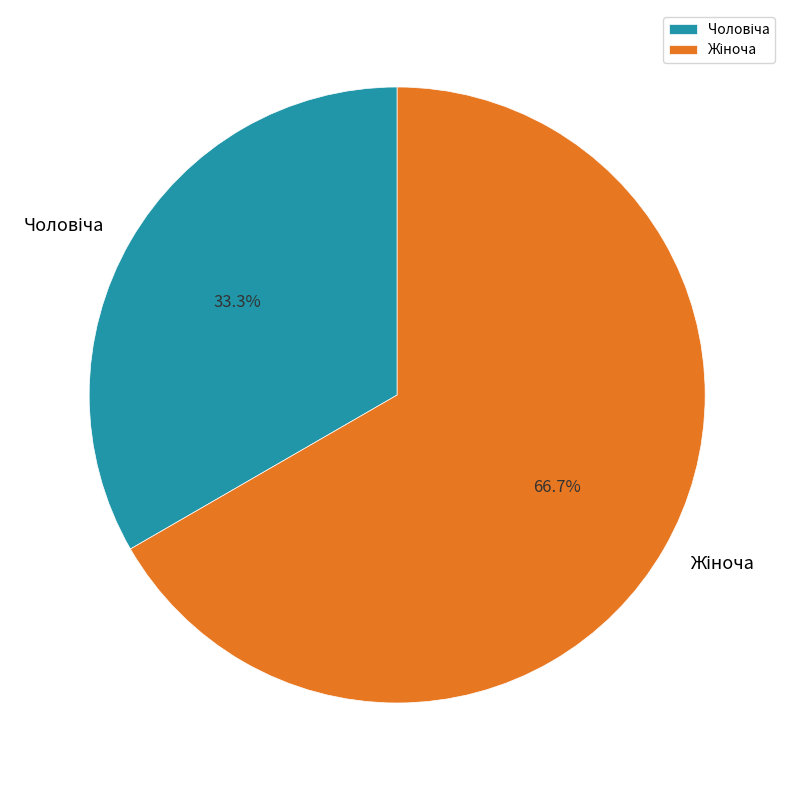

Is there any slice that represents more than half of the pie?

Yes